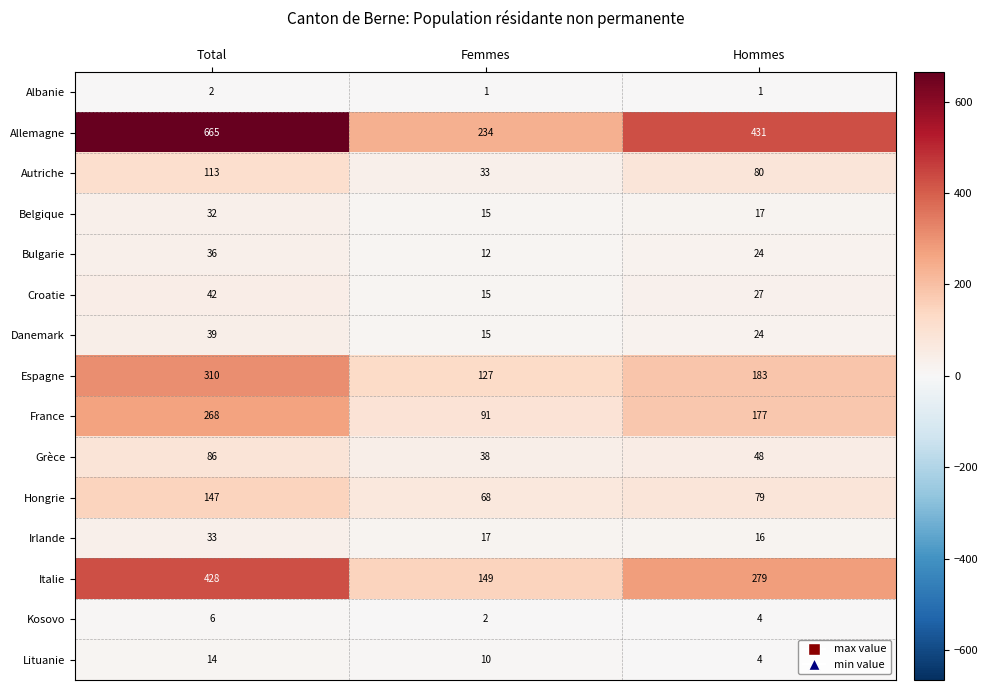

True or false: Croatie has a value of 67 at Total.

False